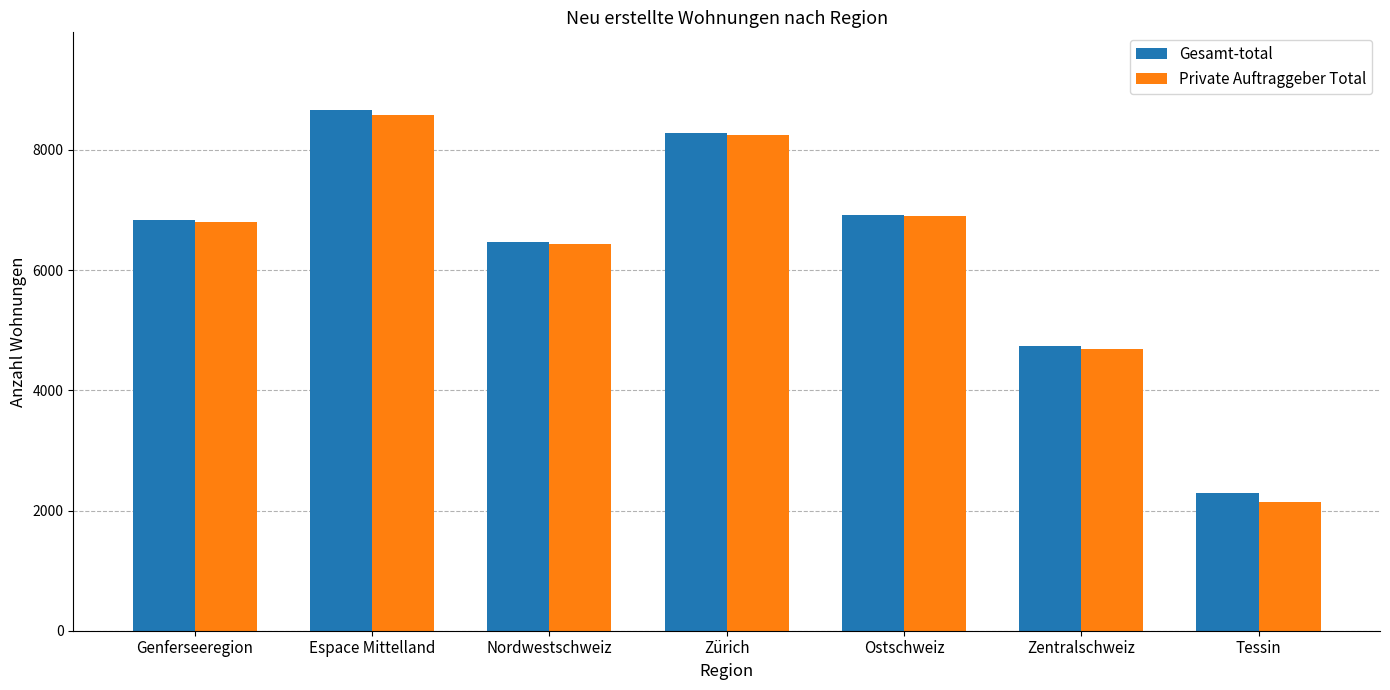

What is the sum of all Gesamt-total values?

44191